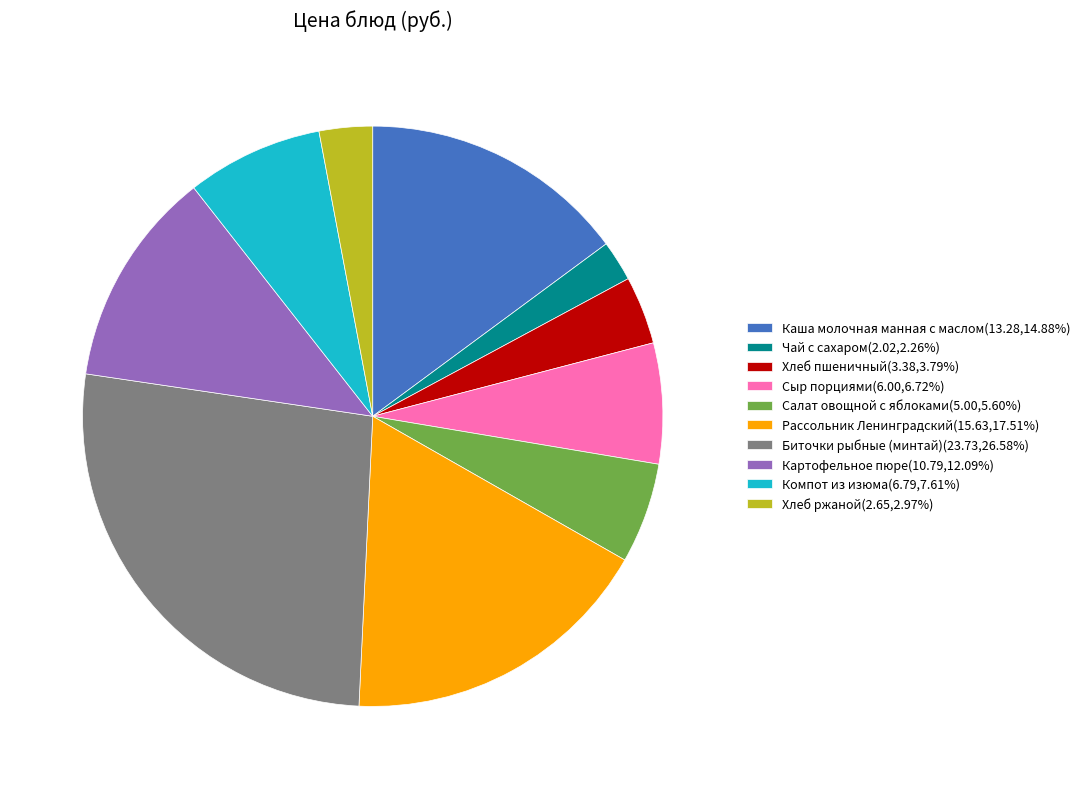

Is Каша молочная манная с маслом the majority of the pie?

No